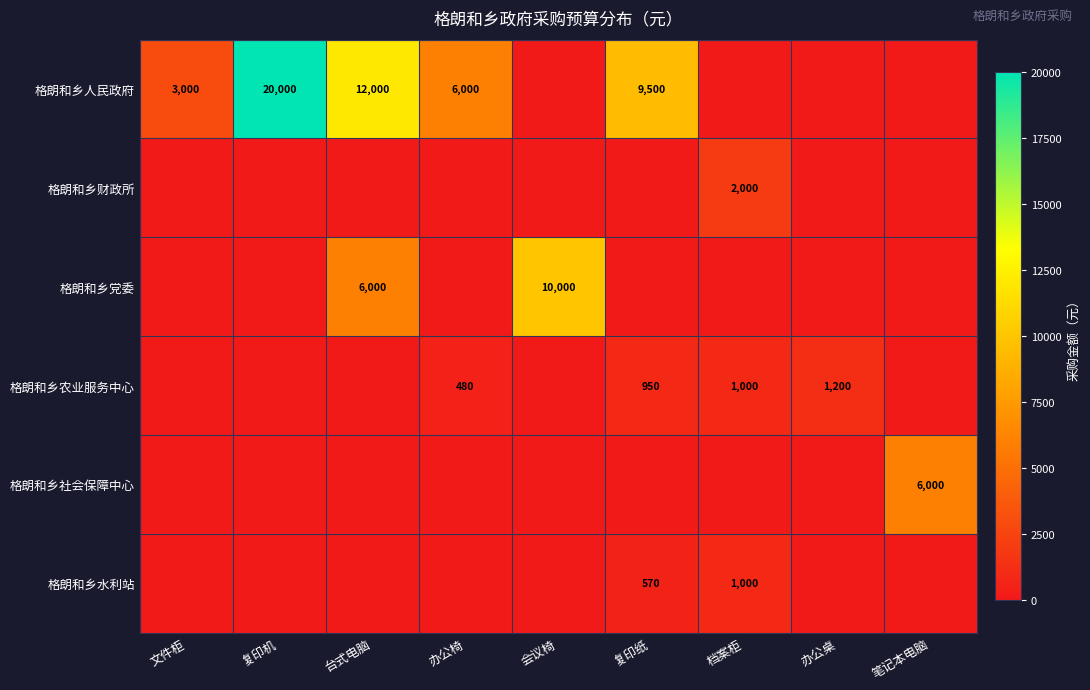

Is the value of 格朗和乡农业服务中心 at 复印纸 greater than the value of 格朗和乡党委 at 台式电脑?

No